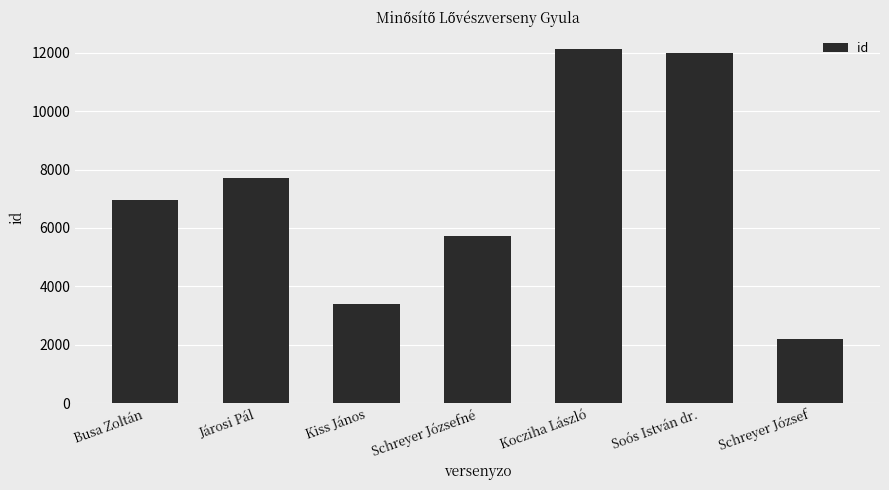

What is the label of the 6th bar from the left?

Soós István dr.